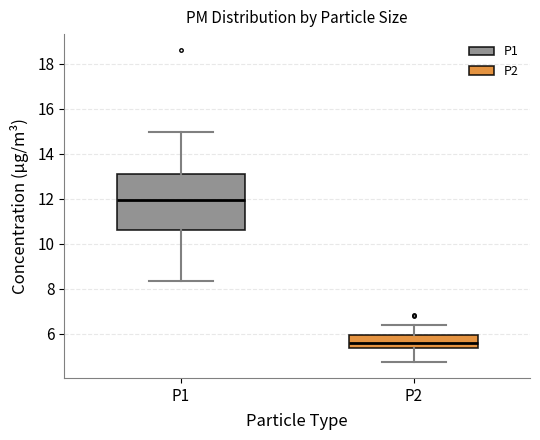

Which box's median line is the highest?

P1